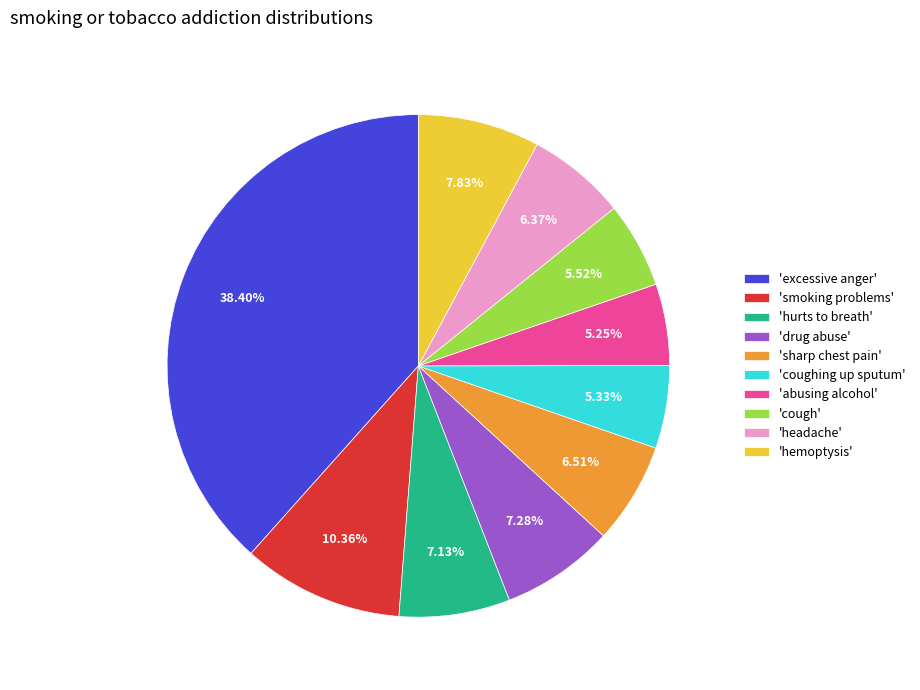

Is the sum of 'drug abuse' and 'abusing alcohol' greater than half?

No